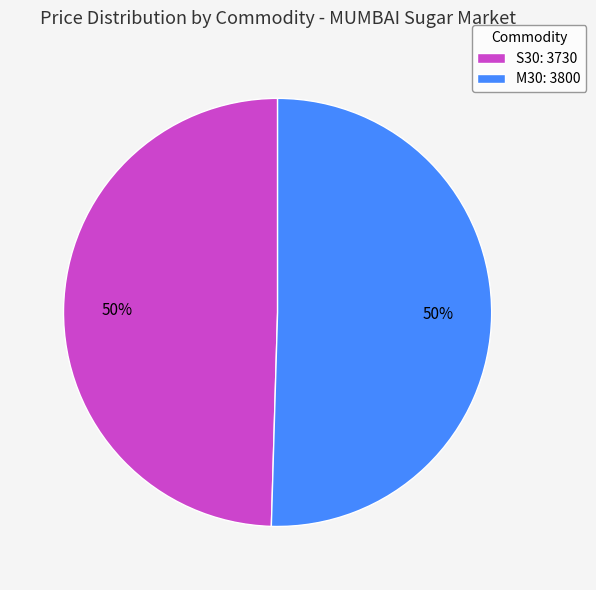

To the nearest percent, what is the average slice percentage?

50%